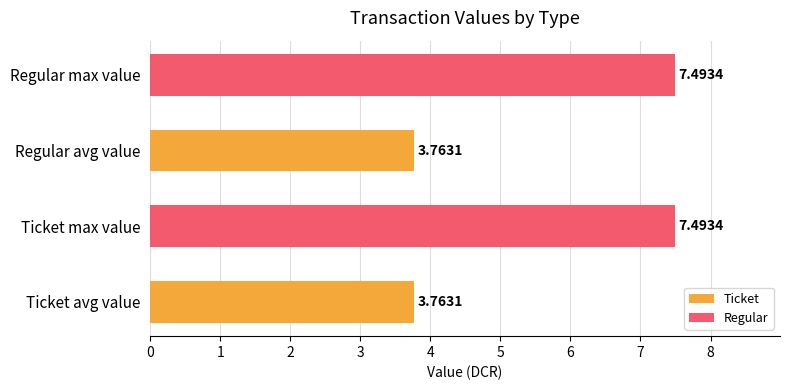

Is the value of Ticket at 1 greater than the value of Regular at 0?

Yes